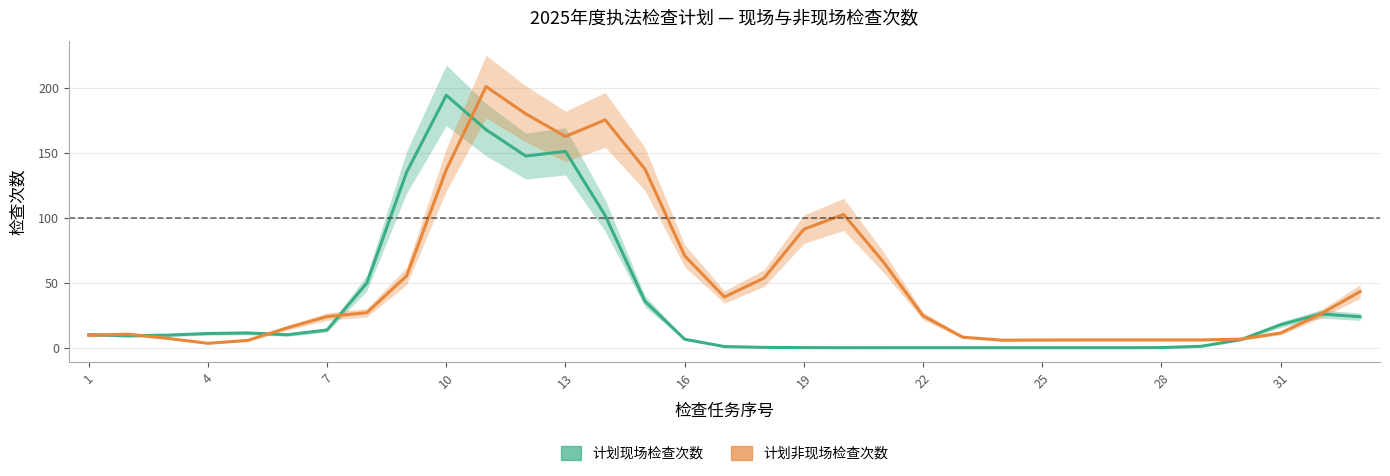

How many interior local peaks does the 计划现场检查次数 series have?

4